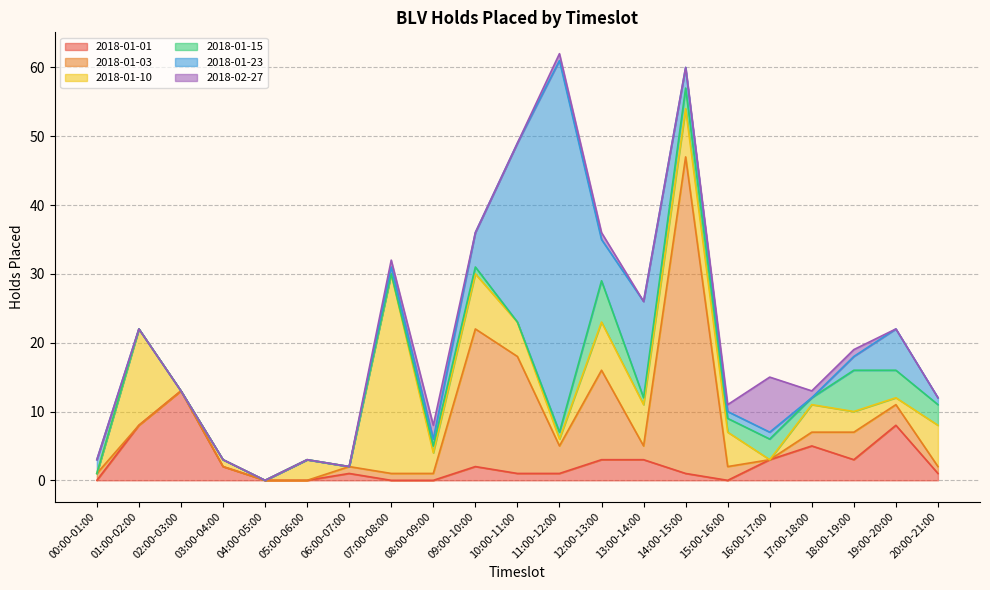

Count the number of data series in this chart.

6